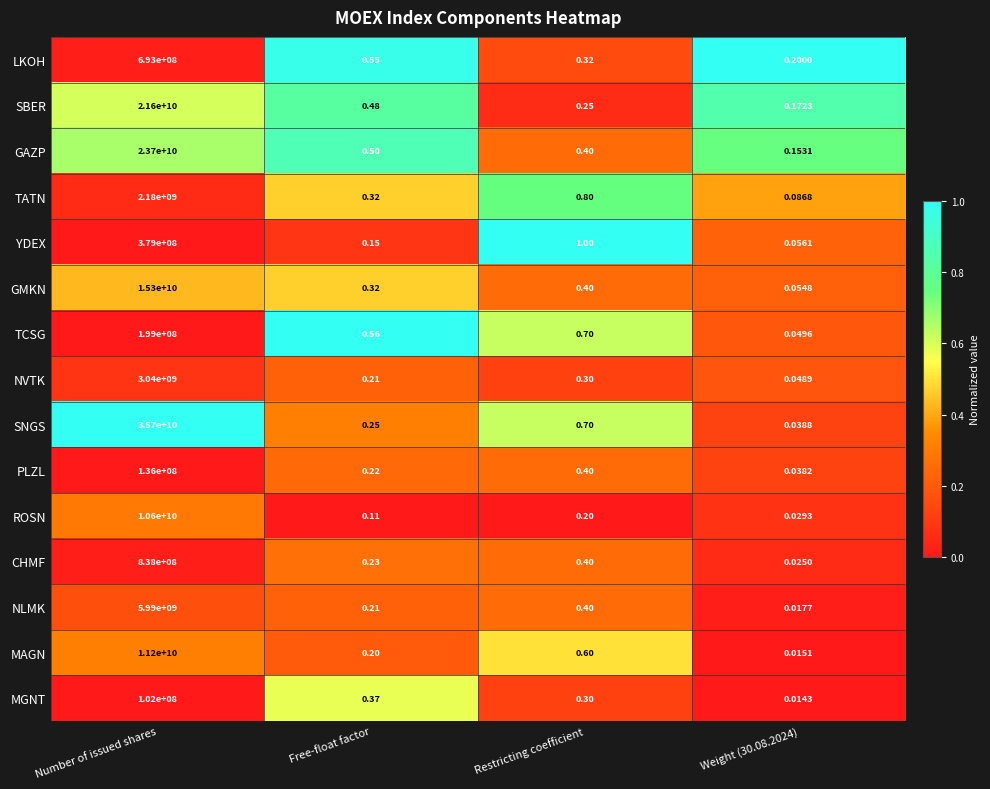

At which category is the sum across all series the highest?

Number of issued shares